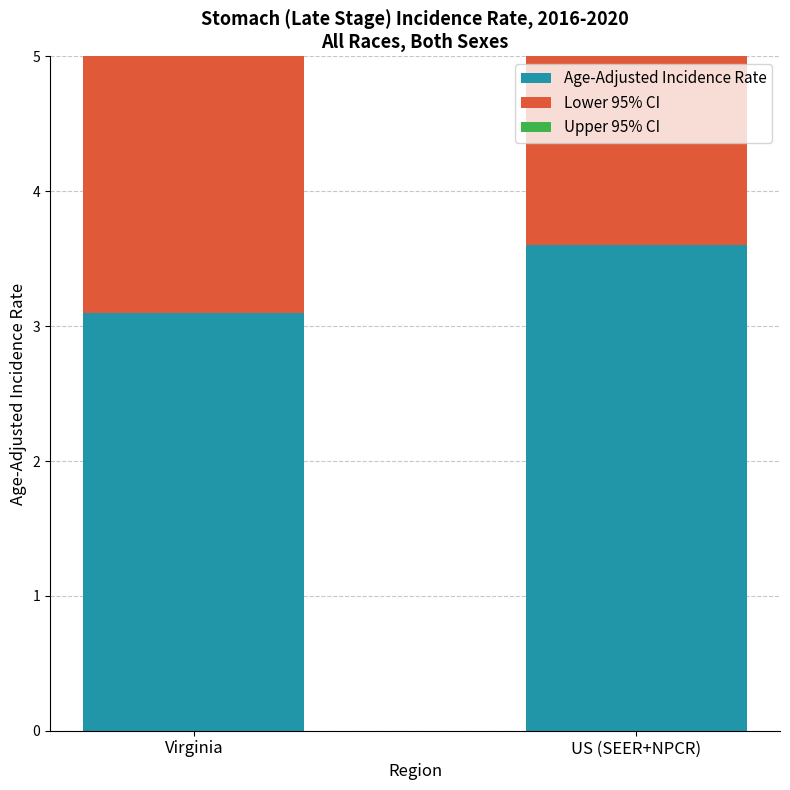

Reading left to right, extract all data points from this chart.

Age-Adjusted Incidence Rate: Virginia=3.1	US (SEER+NPCR)=3.6
Lower 95% CI: Virginia=3.0	US (SEER+NPCR)=3.5
Upper 95% CI: Virginia=3.3	US (SEER+NPCR)=3.6